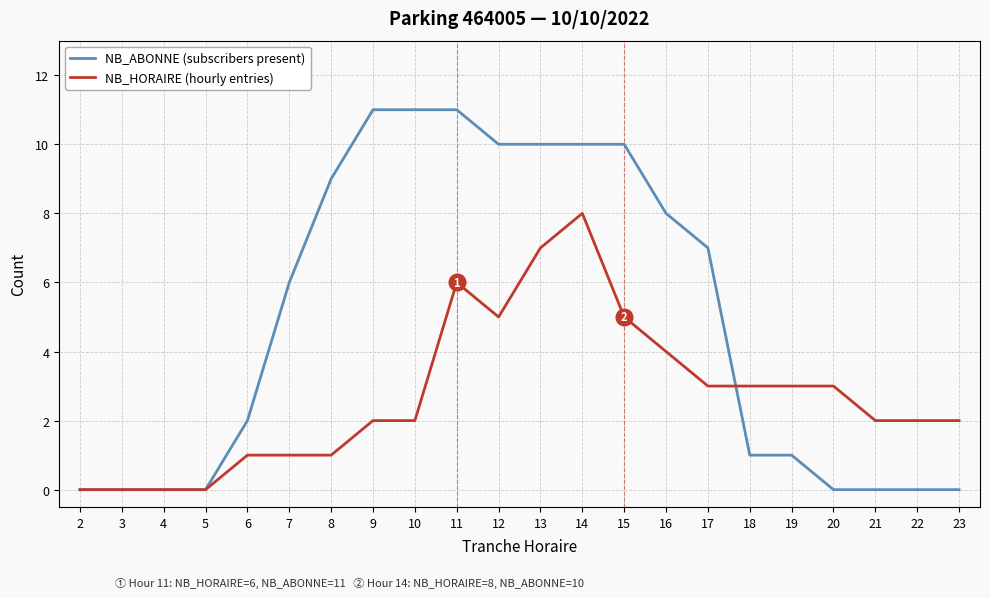

At how many categories does at least one series exceed 5?

11